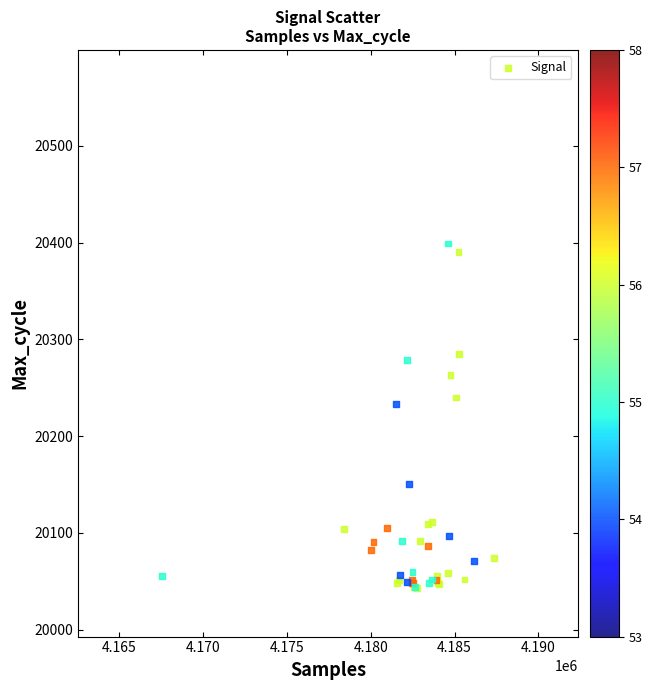

What Y value in the scatter plot is closest to 20221?

20233